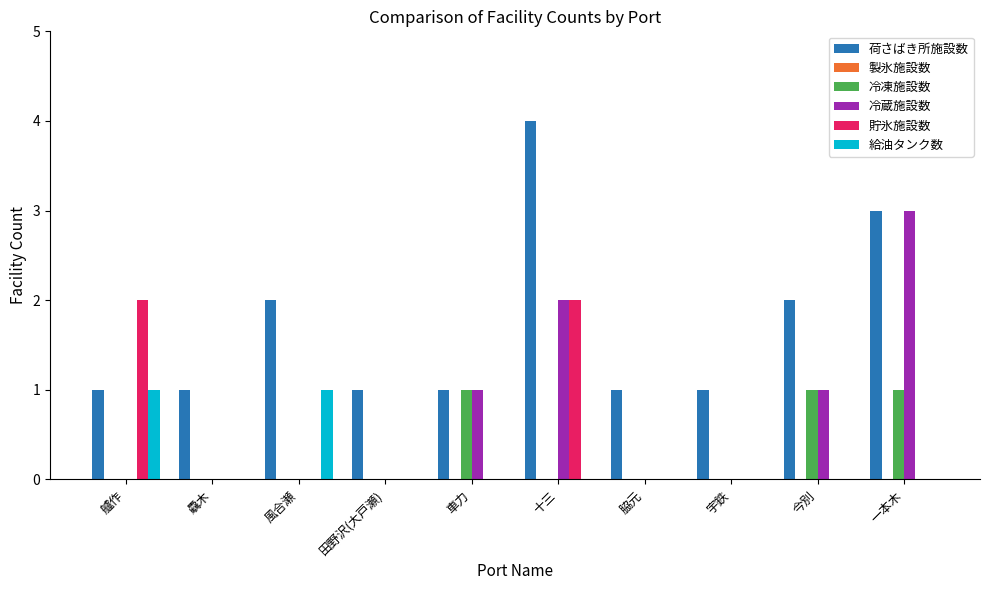

Does the chart contain stacked bars?

No